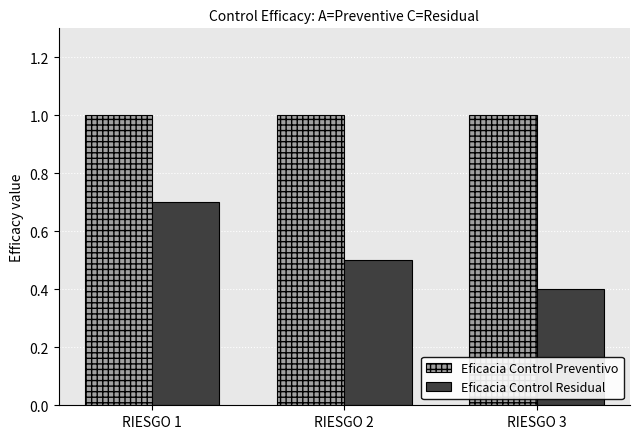

Rank the series by their maximum value, from lowest to highest.

Eficacia Control Residual, Eficacia Control Preventivo